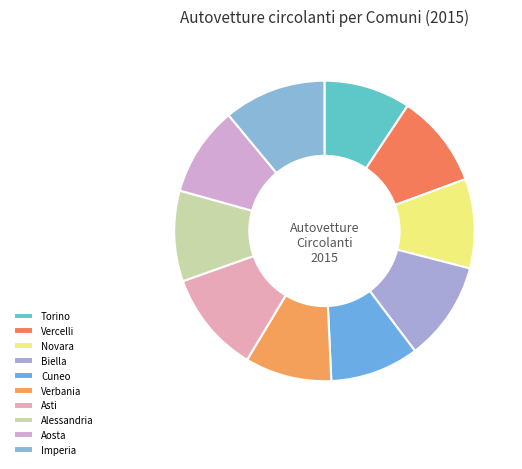

How many slices are in this pie chart?

10